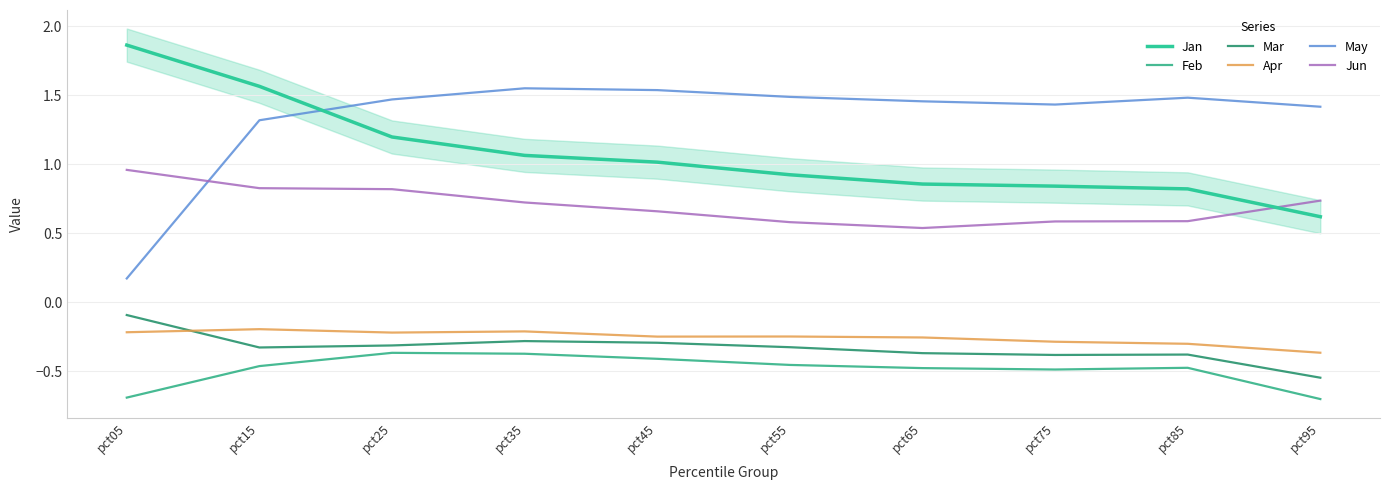

Rank the series by their maximum value, from lowest to highest.

Feb, Apr, Mar, Jun, May, Jan